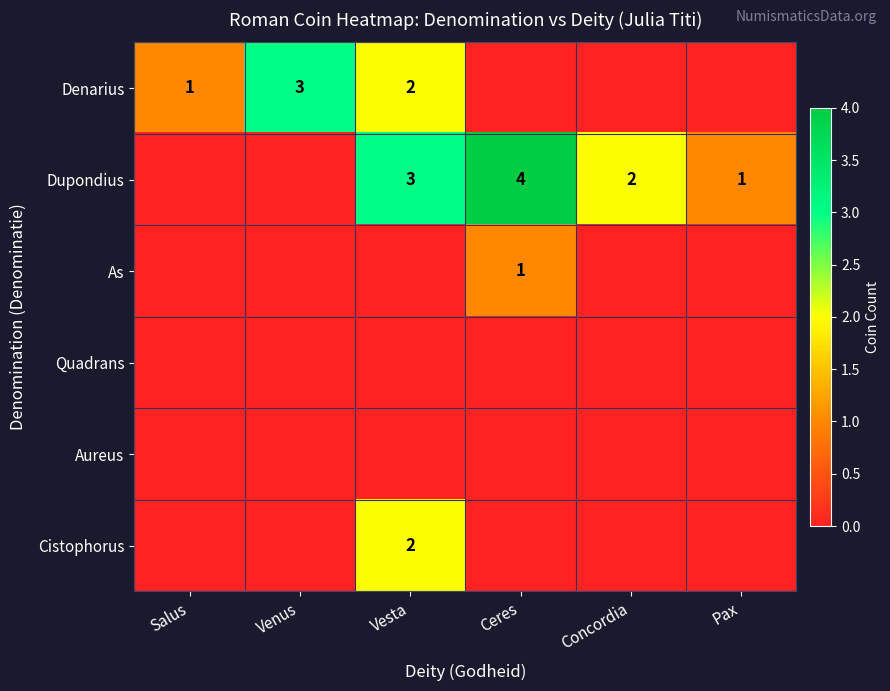

True or false: Cistophorus has a value of 2 at Vesta.

True